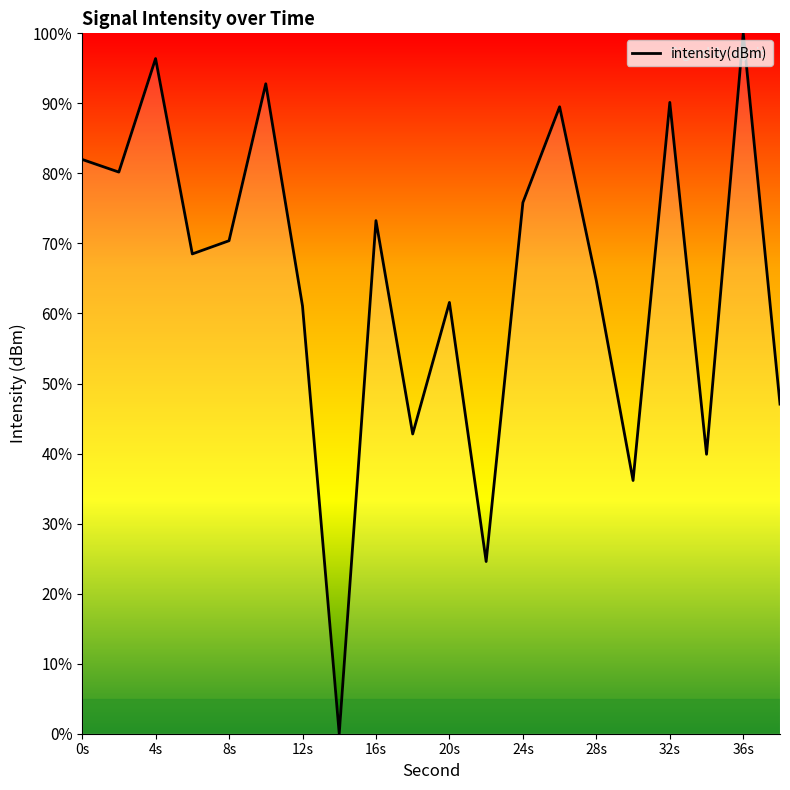

What is the maximum value shown in the chart?

100.0